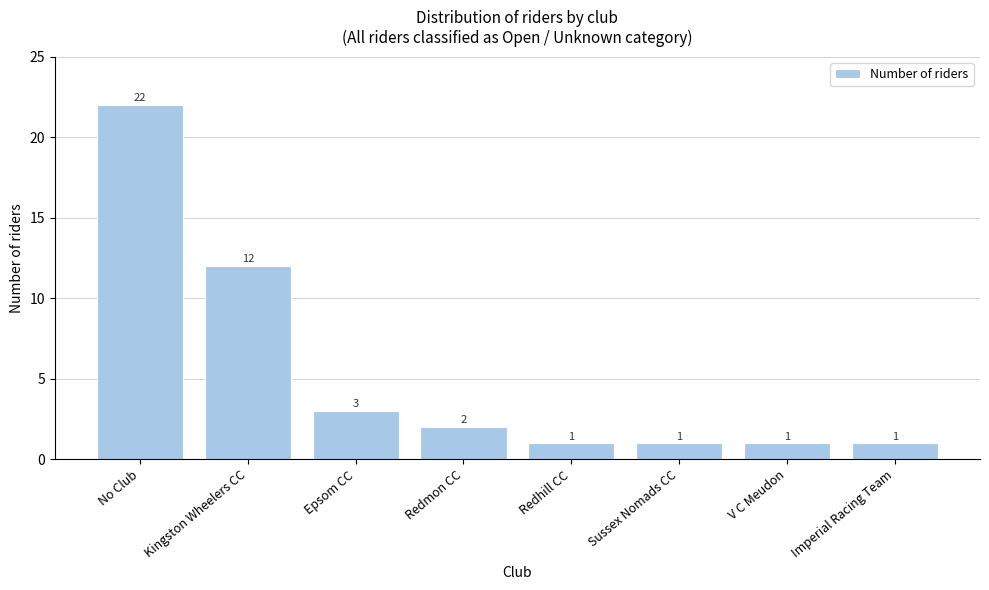

Reading left to right, what are all the values shown in this chart?

No Club=22	Kingston Wheelers CC=12	Epsom CC=3	Redmon CC=2	Redhill CC=1	Sussex Nomads CC=1	V C Meudon=1	Imperial Racing Team=1